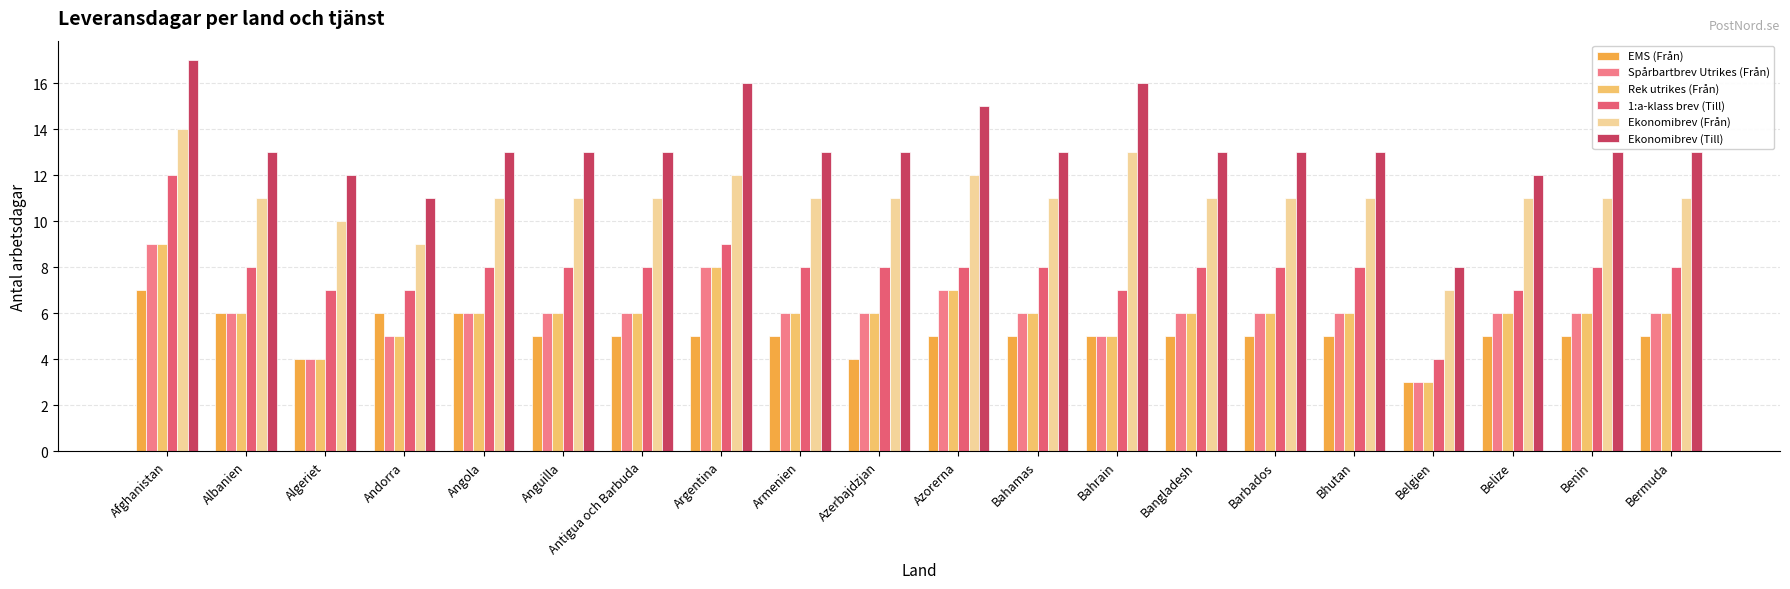

Rank the series by their maximum value, from lowest to highest.

EMS (Från), Spårbartbrev Utrikes (Från), Rek utrikes (Från), 1:a-klass brev (Till), Ekonomibrev (Från), Ekonomibrev (Till)